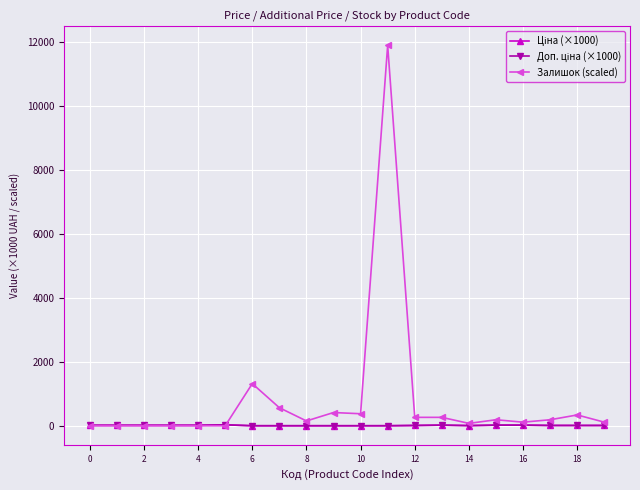

Which series has the largest range (max minus min)?

Залишок (scaled)